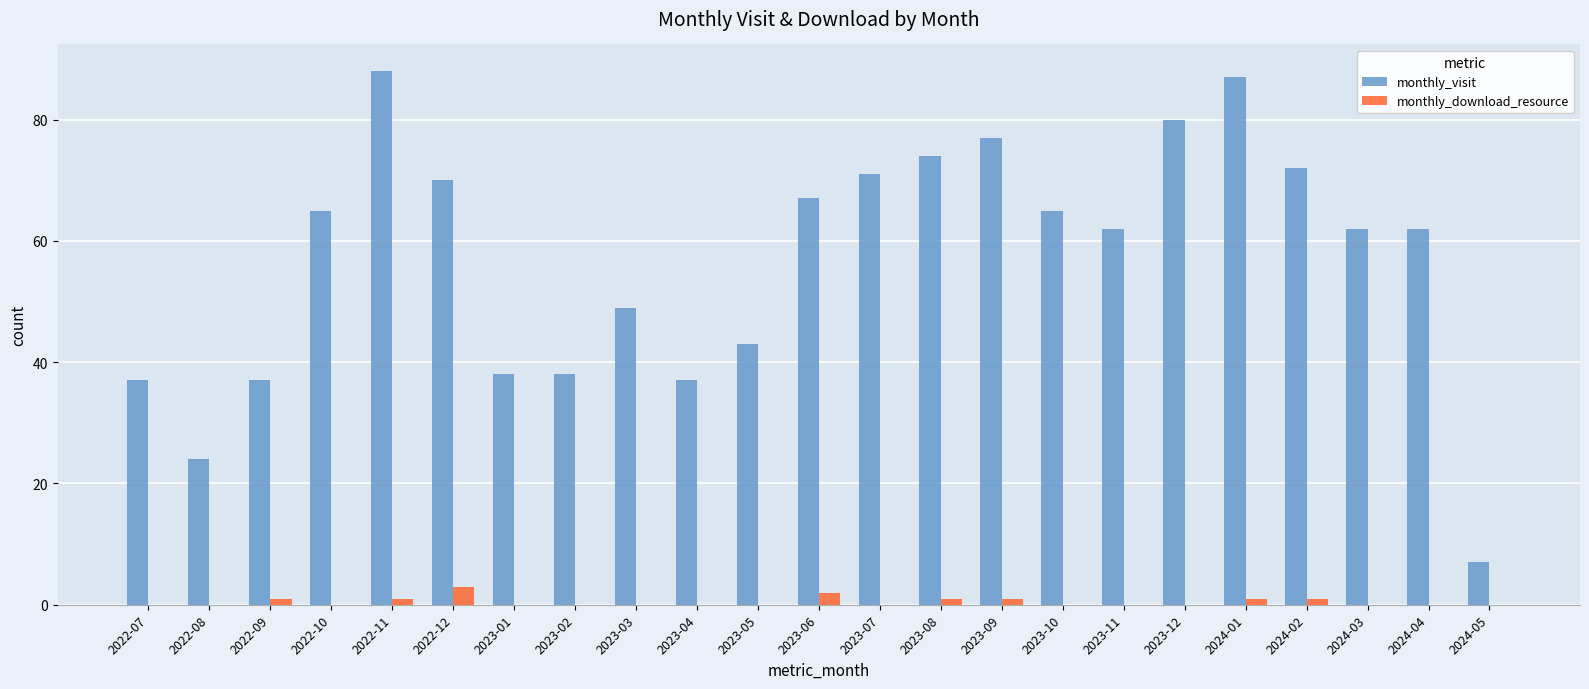

Reading left to right, extract all data points from this chart.

monthly_visit: 37	24	37	65	88	70	38	38	49	37	43	67	71	74	77	65	62	80	87	72	62	62	7
monthly_download_resource: 0	0	1	0	1	3	0	0	0	0	0	2	0	1	1	0	0	0	1	1	0	0	0